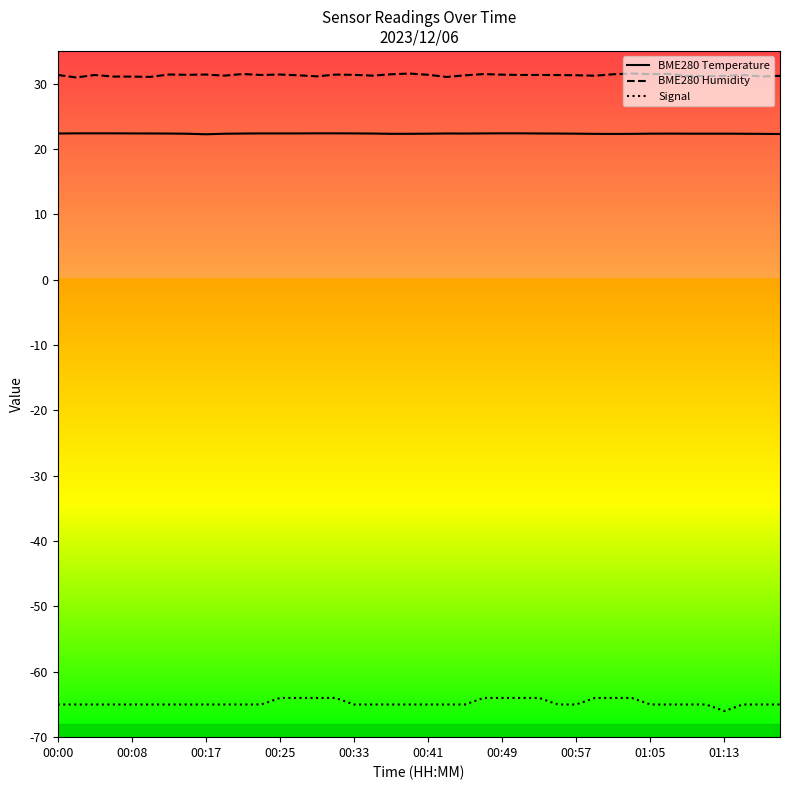

Which series has the largest total across all categories?

BME280 Humidity